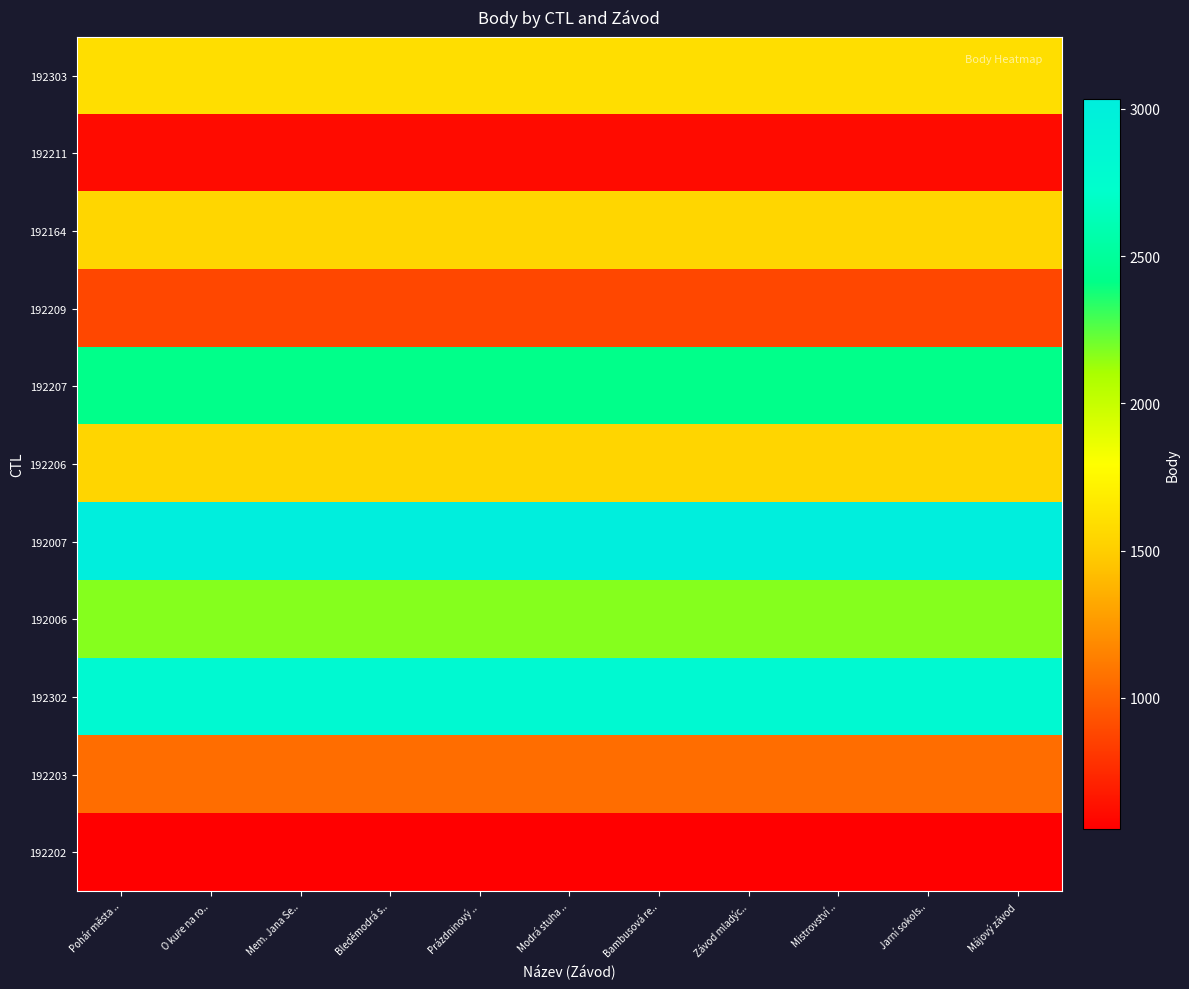

What is the difference between the highest and lowest values at Jarní sokols..?

2480